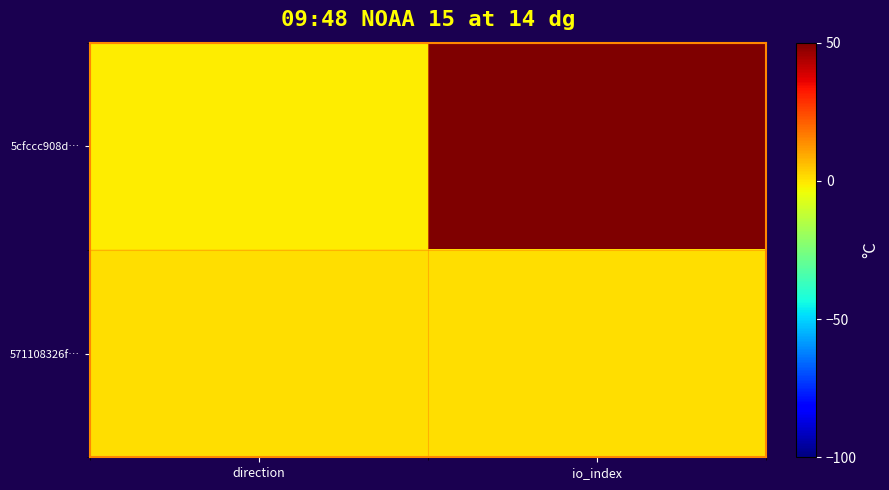

Reading right to left, list all the values displayed in this chart.

5cfccc908d…: io_index=192	direction=-1
571108326f…: io_index=1	direction=1